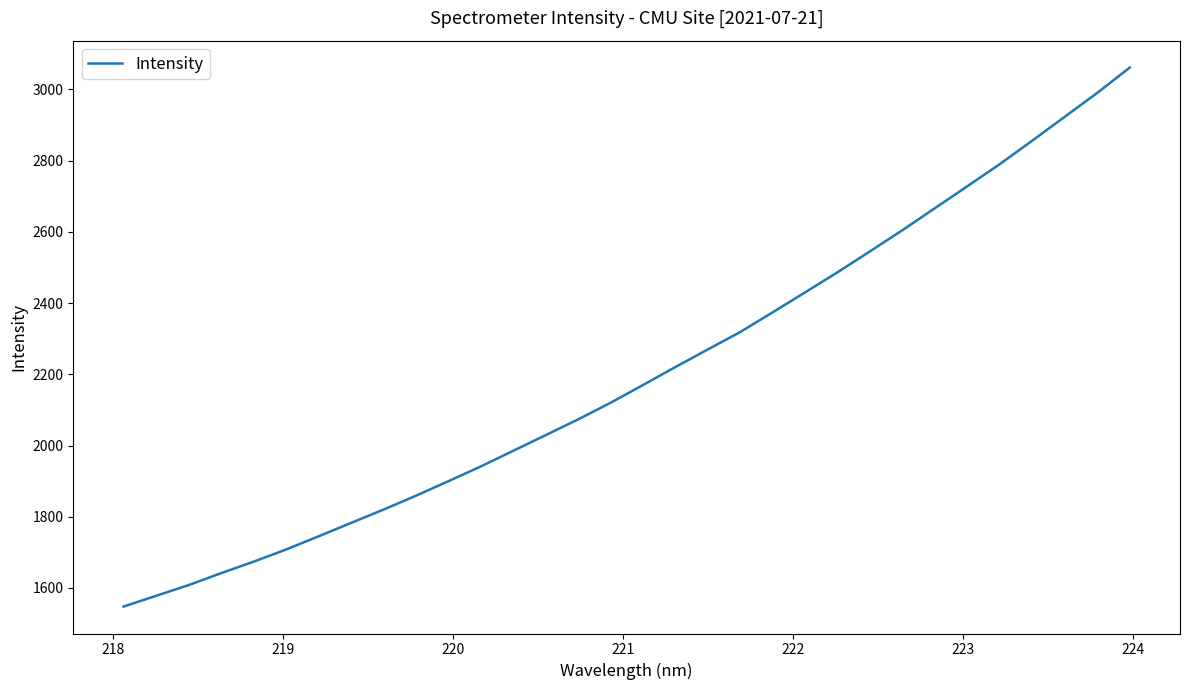

Is this an area chart (filled region under the line)?

No